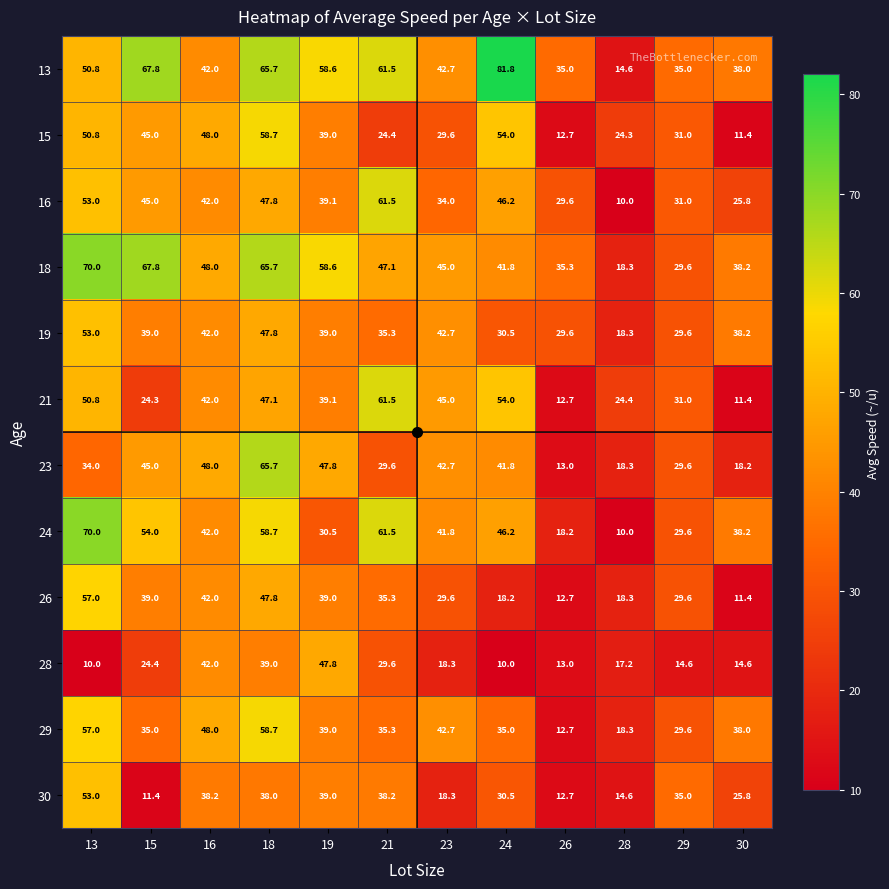

Read the 15 value at 26.

12.7